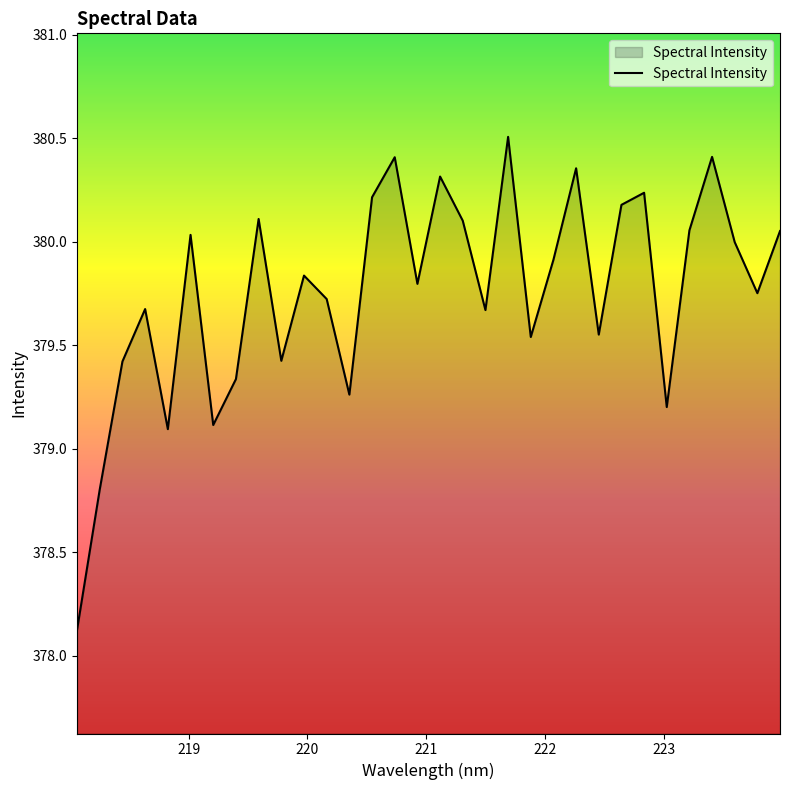

How many lines are shown in the chart?

1